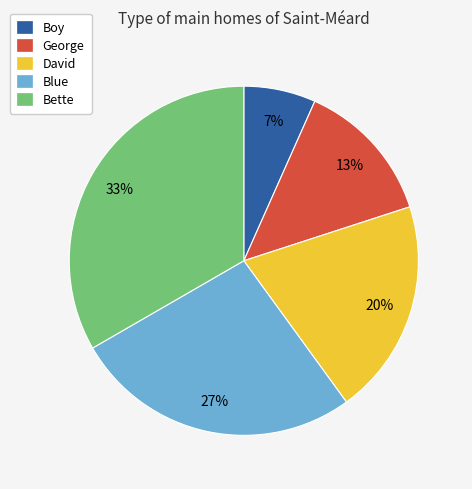

Rank the categories by value from highest to lowest.

Bette, Blue, David, George, Boy